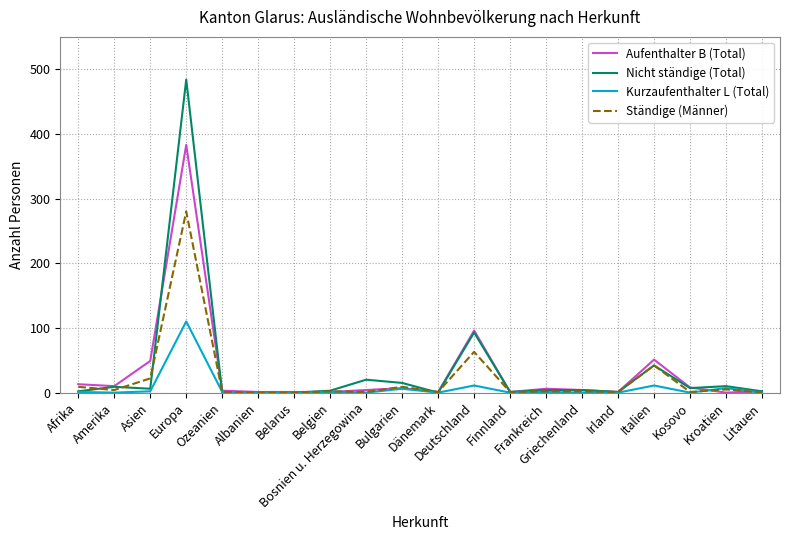

What is the greatest value displayed?

484